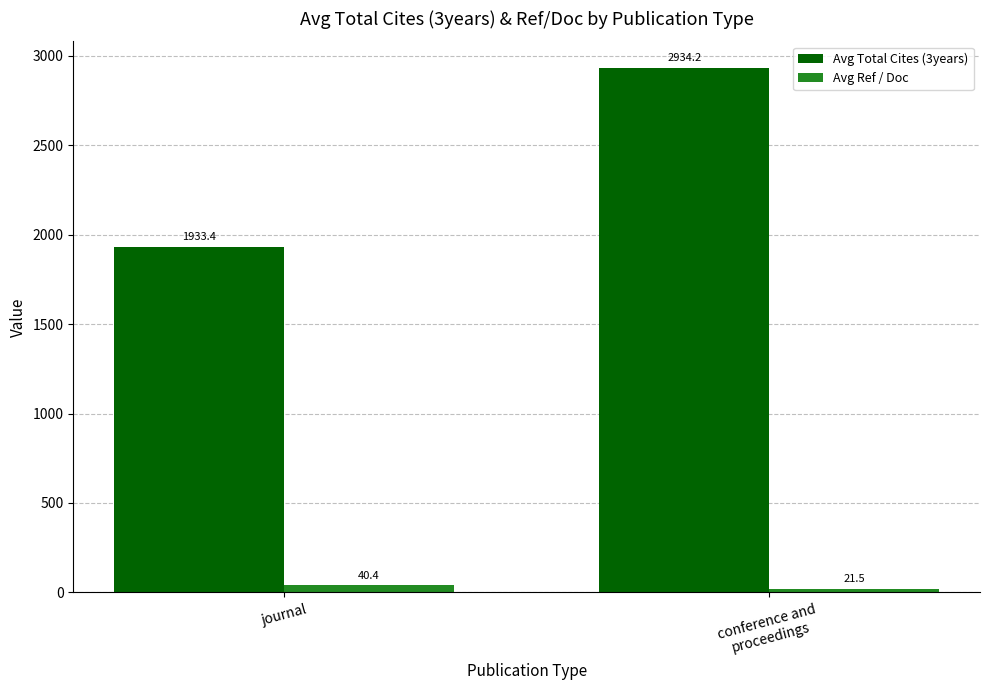

Which series has the largest range (max minus min)?

Avg Total Cites (3years)